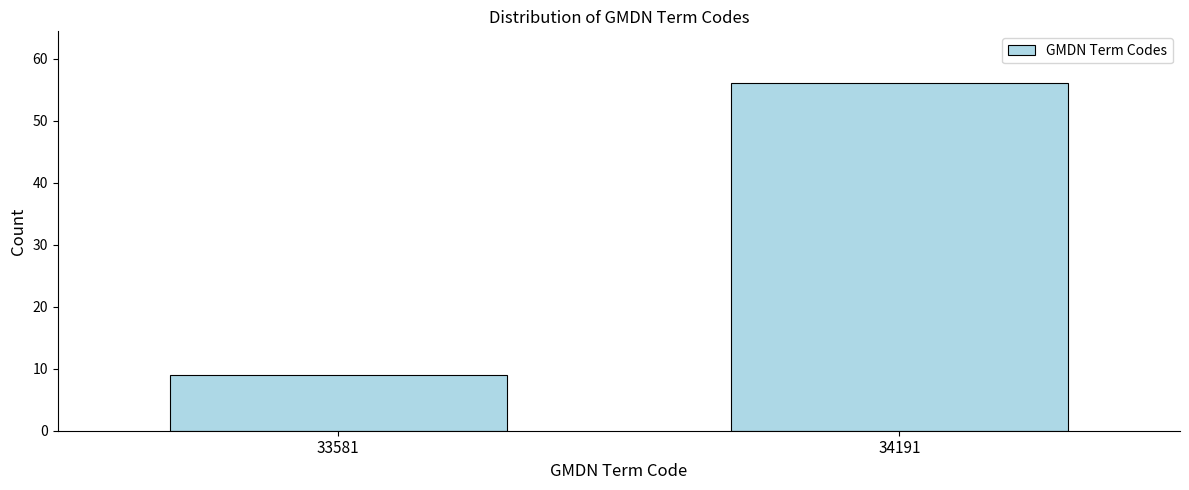

Reading left to right, list all the values displayed in this chart.

33581=9	34191=56